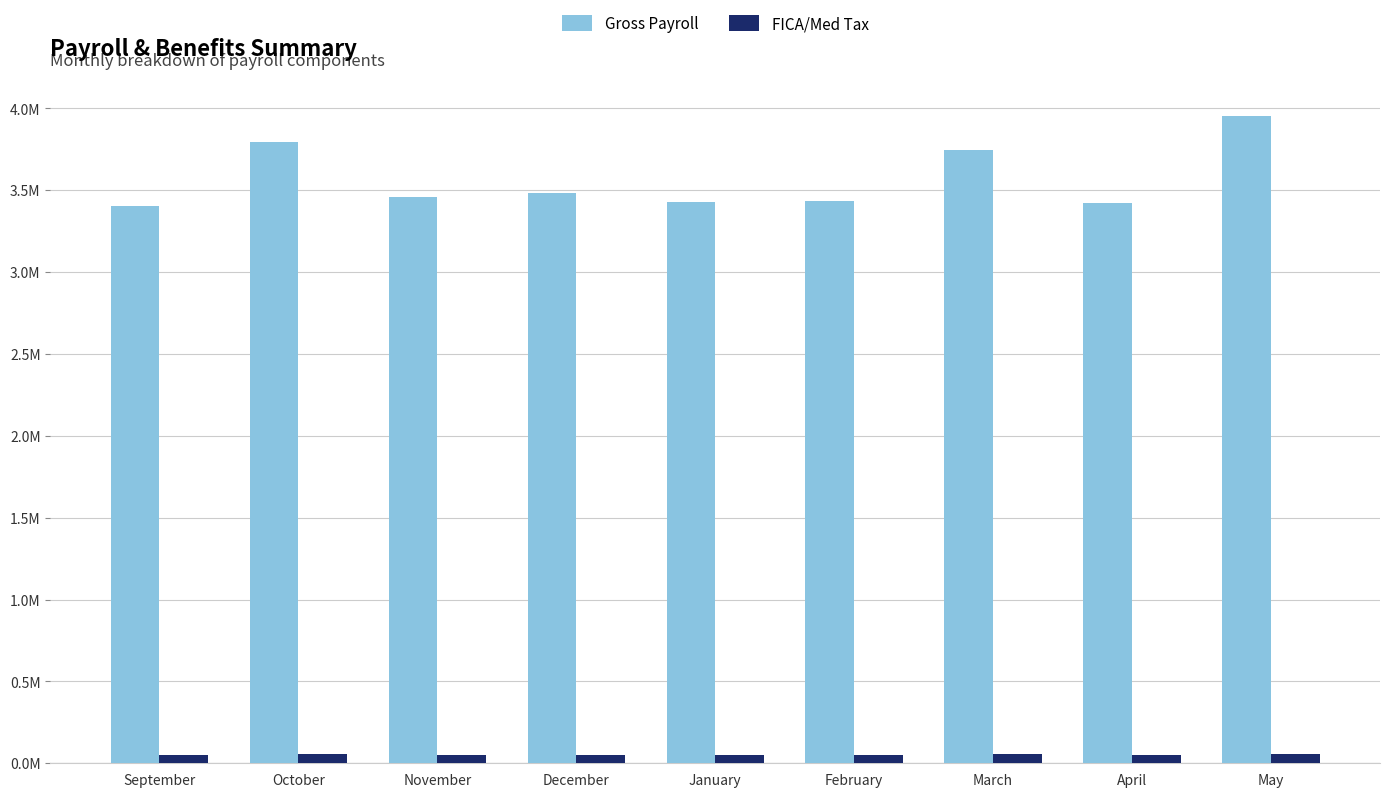

What is the difference between the FICA/Med Tax values at November and January?

1249.2